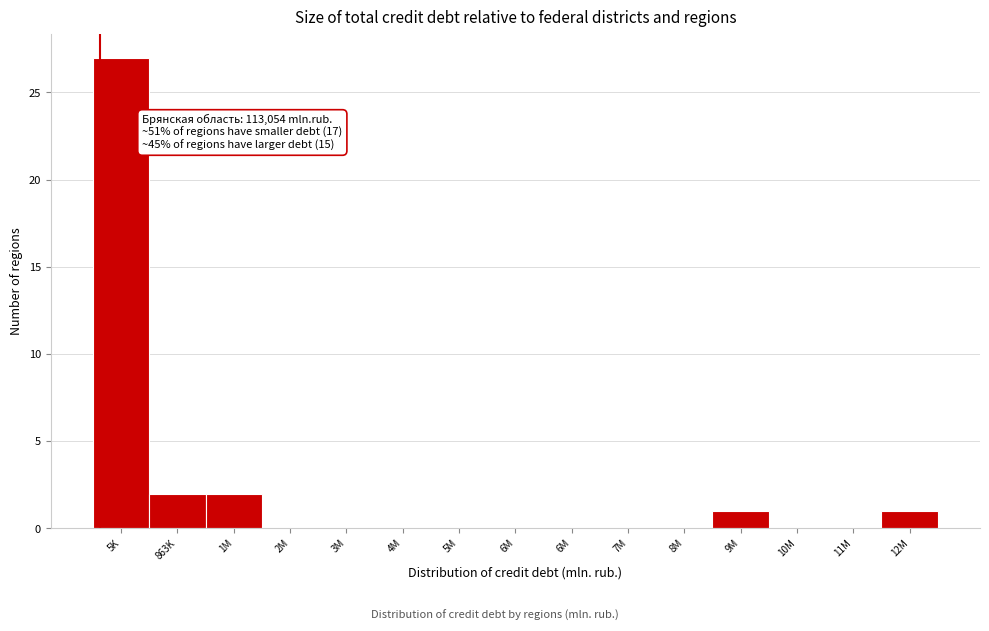

Count the number of categories in the chart.

15